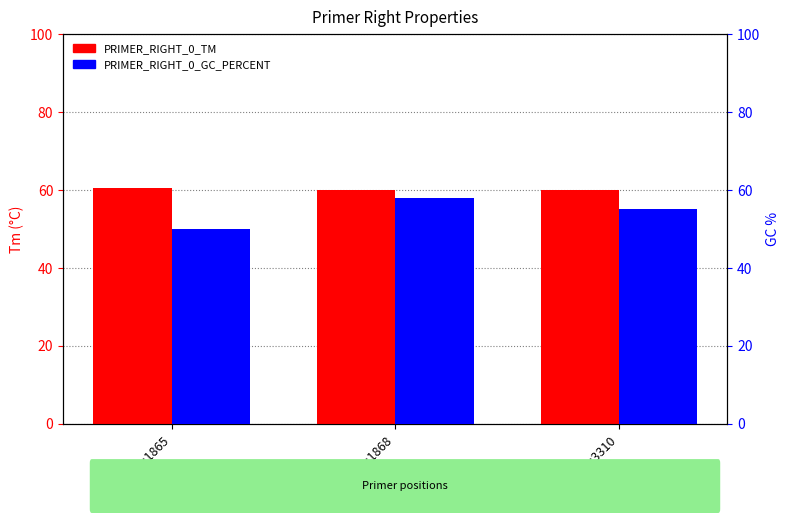

Reading right to left, what are all the values shown in this chart?

PRIMER_RIGHT_0_TM: pos:3310=60.0	pos:1868=59.9	pos:1865=60.4
PRIMER_RIGHT_0_GC_PERCENT: pos:3310=55.0	pos:1868=57.9	pos:1865=50.0